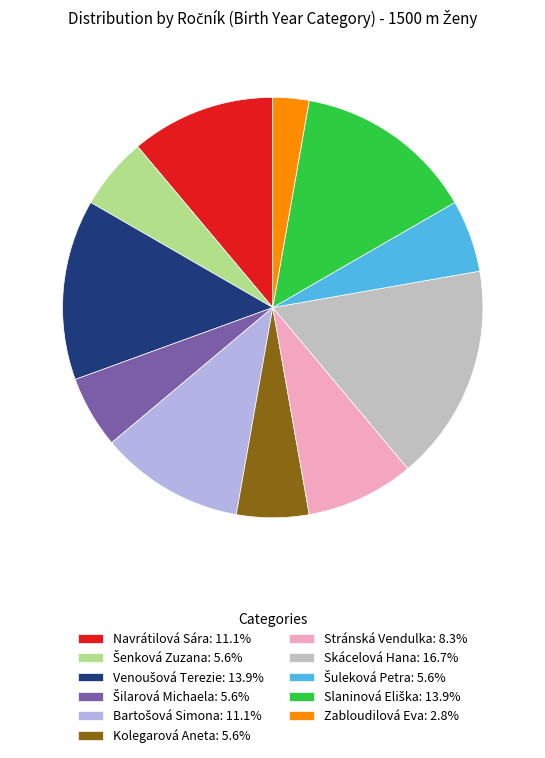

Which slice is the largest?

Skácelová Hana